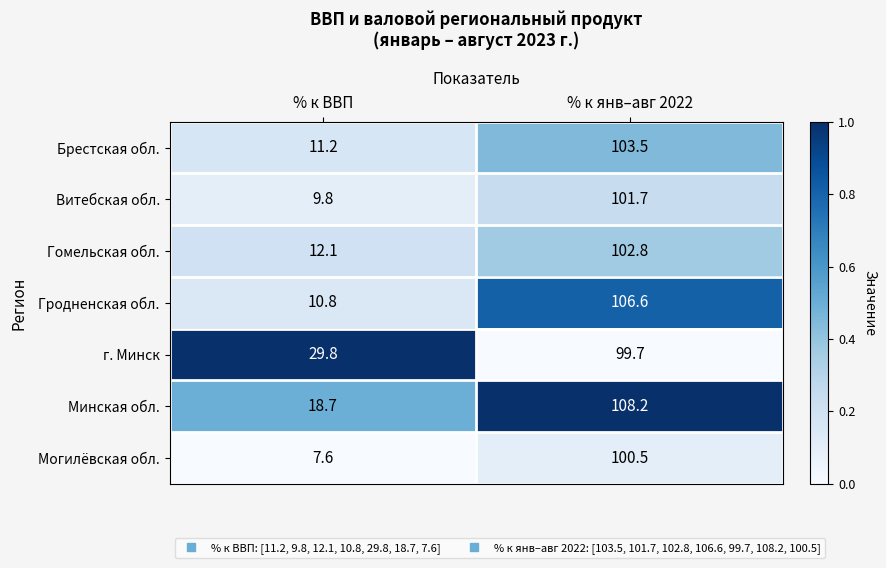

Reading left to right, list all the values displayed in this chart.

Брестская обл.: 11.2	103.5
Витебская обл.: 9.8	101.7
Гомельская обл.: 12.1	102.8
Гродненская обл.: 10.8	106.6
г. Минск: 29.8	99.7
Минская обл.: 18.7	108.2
Могилёвская обл.: 7.6	100.5